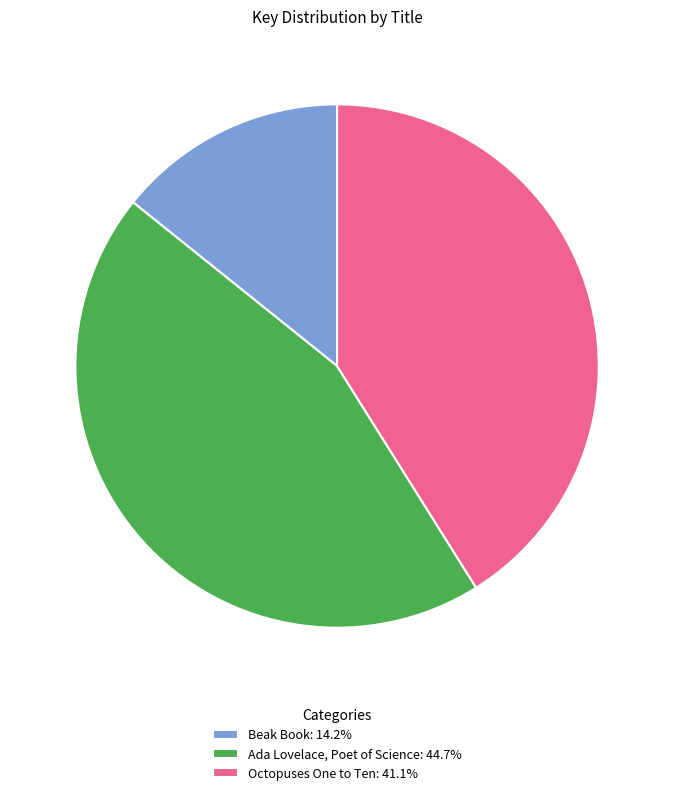

What is the largest slice in the pie chart?

Ada Lovelace, Poet of Science